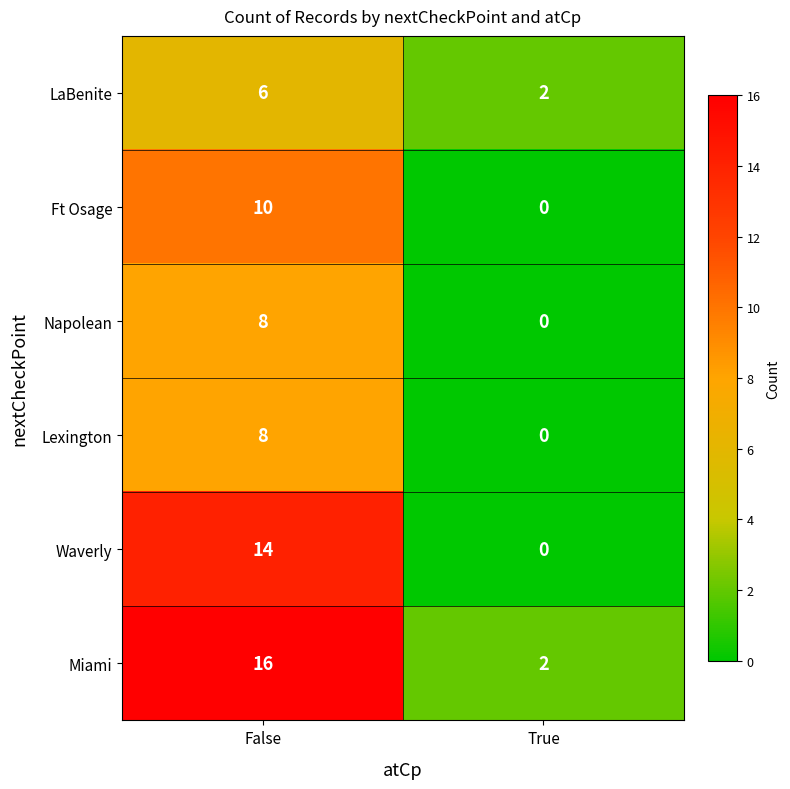

At which category is the sum across all series the highest?

False